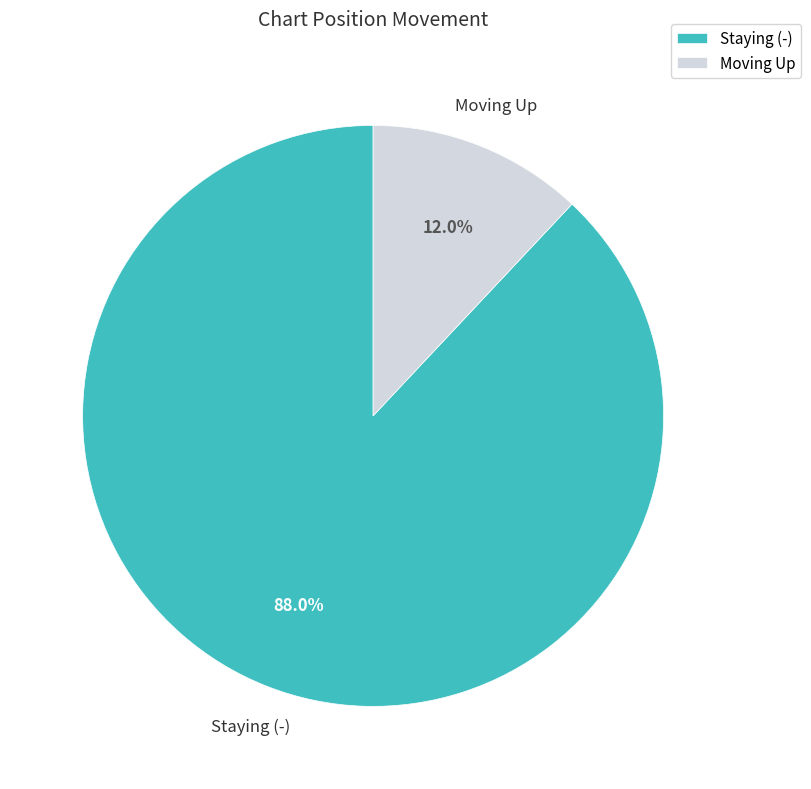

How many slices are in this pie chart?

2